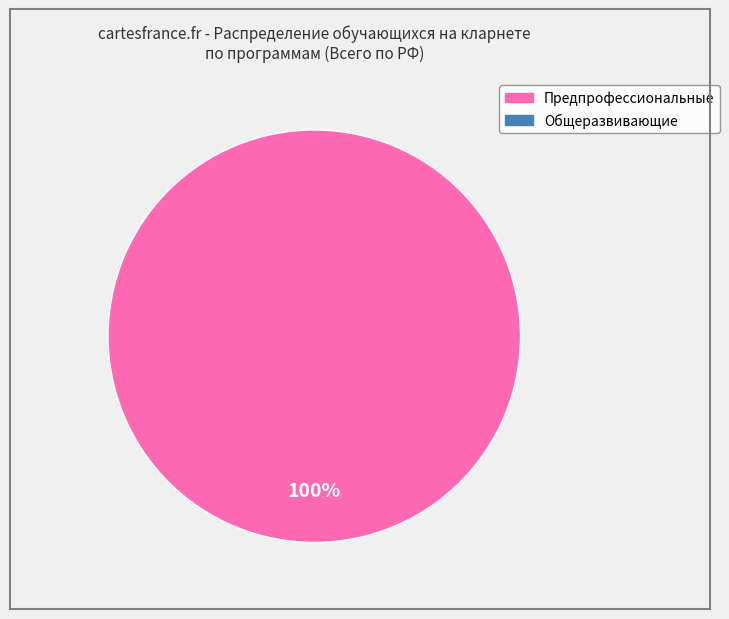

Is there any slice that represents more than half of the pie?

Yes